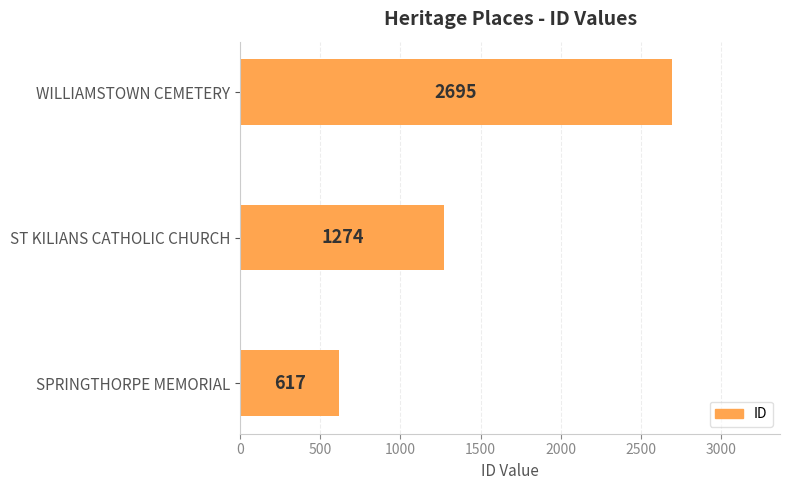

Reading bottom to top, transcribe all the data shown in this chart.

617	1274	2695